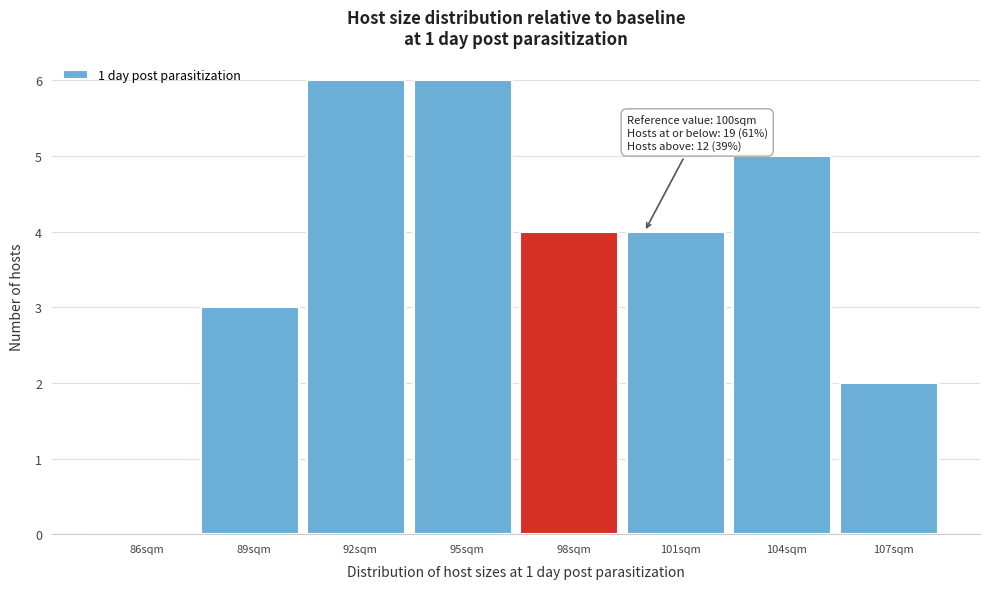

Reading right to left, list all the values displayed in this chart.

107sqm=2	104sqm=5	101sqm=4	98sqm=4	95sqm=6	92sqm=6	89sqm=3	86sqm=0